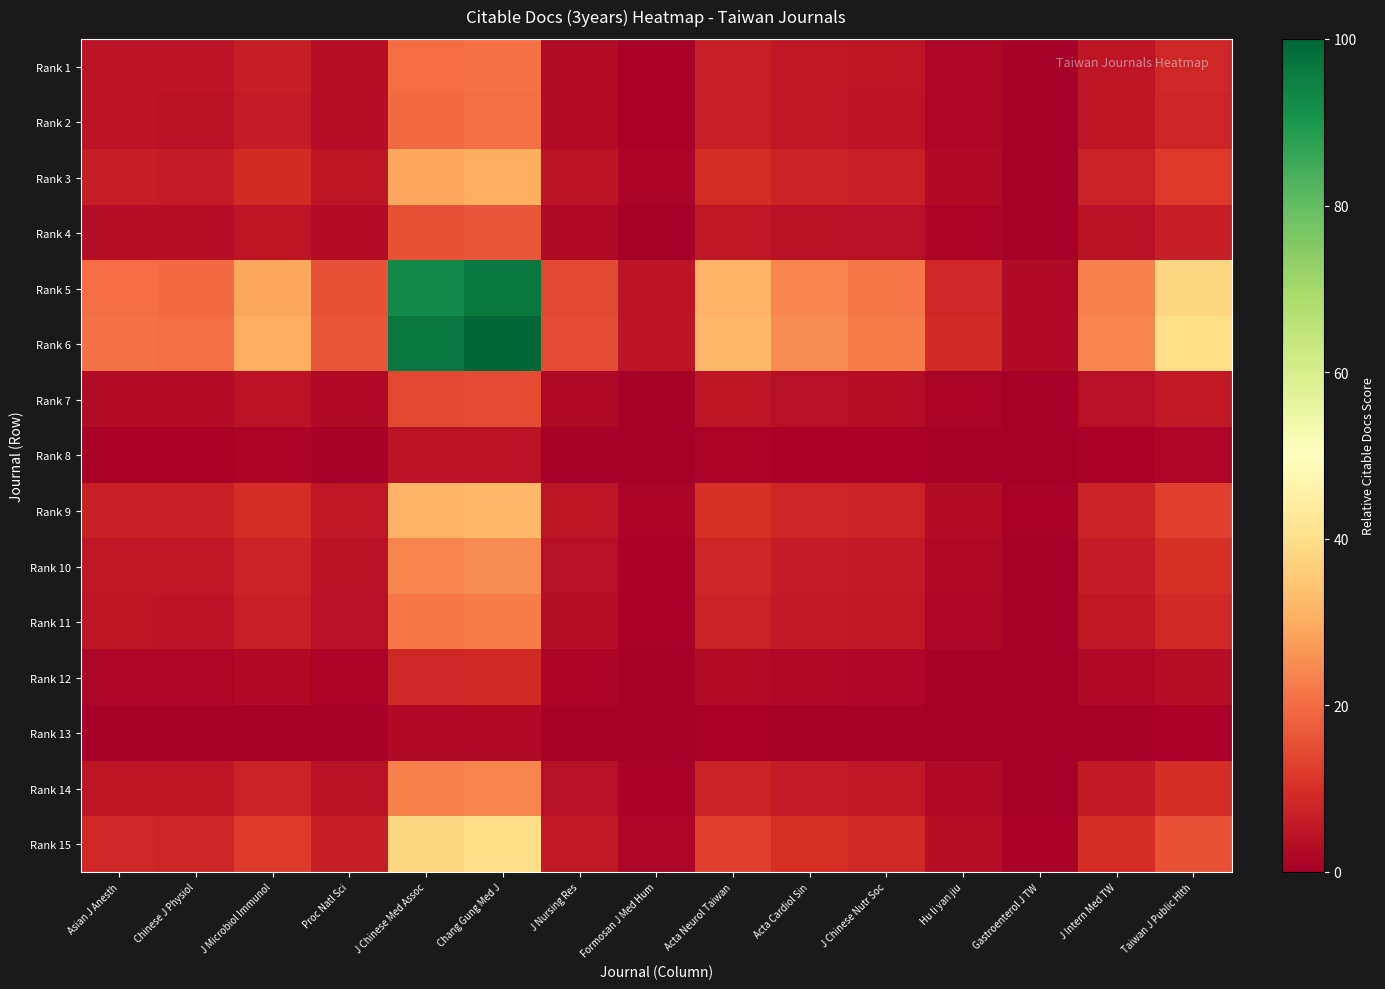

Reading left to right, extract all data points from this chart.

Rank 1: Asian J Anesth=4.4	Chinese J Physiol=4.3	J Microbiol Immunol=6.3	Proc Natl Sci=3.5	J Chinese Med Assoc=20.1	Chang Gung Med J=20.9	J Nursing Res=3.1	Formosan J Med Hum=1.0	Acta Neurol Taiwan=6.8	Acta Cardiol Sin=5.2	J Chinese Nutr Soc=4.7	Hu li yan jiu=1.8	Gastroenterol J TW=0.5	J Intern Med TW=5.0	Taiwan J Public Hlth=8.3
Rank 2: Asian J Anesth=4.3	Chinese J Physiol=4.3	J Microbiol Immunol=6.2	Proc Natl Sci=3.4	J Chinese Med Assoc=19.9	Chang Gung Med J=20.6	J Nursing Res=3.0	Formosan J Med Hum=0.9	Acta Neurol Taiwan=6.7	Acta Cardiol Sin=5.1	J Chinese Nutr Soc=4.7	Hu li yan jiu=1.8	Gastroenterol J TW=0.5	J Intern Med TW=5.0	Taiwan J Public Hlth=8.2
Rank 3: Asian J Anesth=6.3	Chinese J Physiol=6.2	J Microbiol Immunol=9.1	Proc Natl Sci=5.0	J Chinese Med Assoc=29.0	Chang Gung Med J=30.1	J Nursing Res=4.4	Formosan J Med Hum=1.4	Acta Neurol Taiwan=9.7	Acta Cardiol Sin=7.5	J Chinese Nutr Soc=6.8	Hu li yan jiu=2.6	Gastroenterol J TW=0.8	J Intern Med TW=7.2	Taiwan J Public Hlth=11.9
Rank 4: Asian J Anesth=3.5	Chinese J Physiol=3.4	J Microbiol Immunol=5.0	Proc Natl Sci=2.8	J Chinese Med Assoc=16.0	Chang Gung Med J=16.6	J Nursing Res=2.4	Formosan J Med Hum=0.8	Acta Neurol Taiwan=5.4	Acta Cardiol Sin=4.1	J Chinese Nutr Soc=3.8	Hu li yan jiu=1.4	Gastroenterol J TW=0.4	J Intern Med TW=4.0	Taiwan J Public Hlth=6.6
Rank 5: Asian J Anesth=20.1	Chinese J Physiol=19.9	J Microbiol Immunol=29.0	Proc Natl Sci=16.0	J Chinese Med Assoc=92.7	Chang Gung Med J=96.3	J Nursing Res=14.1	Formosan J Med Hum=4.4	Acta Neurol Taiwan=31.2	Acta Cardiol Sin=24.0	J Chinese Nutr Soc=21.8	Hu li yan jiu=8.3	Gastroenterol J TW=2.5	J Intern Med TW=23.2	Taiwan J Public Hlth=38.1
Rank 6: Asian J Anesth=20.9	Chinese J Physiol=20.6	J Microbiol Immunol=30.1	Proc Natl Sci=16.6	J Chinese Med Assoc=96.3	Chang Gung Med J=100.0	J Nursing Res=14.6	Formosan J Med Hum=4.6	Acta Neurol Taiwan=32.4	Acta Cardiol Sin=24.9	J Chinese Nutr Soc=22.6	Hu li yan jiu=8.6	Gastroenterol J TW=2.6	J Intern Med TW=24.1	Taiwan J Public Hlth=39.5
Rank 7: Asian J Anesth=3.1	Chinese J Physiol=3.0	J Microbiol Immunol=4.4	Proc Natl Sci=2.4	J Chinese Med Assoc=14.1	Chang Gung Med J=14.6	J Nursing Res=2.1	Formosan J Med Hum=0.7	Acta Neurol Taiwan=4.7	Acta Cardiol Sin=3.6	J Chinese Nutr Soc=3.3	Hu li yan jiu=1.3	Gastroenterol J TW=0.4	J Intern Med TW=3.5	Taiwan J Public Hlth=5.8
Rank 8: Asian J Anesth=1.0	Chinese J Physiol=0.9	J Microbiol Immunol=1.4	Proc Natl Sci=0.8	J Chinese Med Assoc=4.4	Chang Gung Med J=4.6	J Nursing Res=0.7	Formosan J Med Hum=0.2	Acta Neurol Taiwan=1.5	Acta Cardiol Sin=1.1	J Chinese Nutr Soc=1.0	Hu li yan jiu=0.4	Gastroenterol J TW=0.1	J Intern Med TW=1.1	Taiwan J Public Hlth=1.8
Rank 9: Asian J Anesth=6.8	Chinese J Physiol=6.7	J Microbiol Immunol=9.7	Proc Natl Sci=5.4	J Chinese Med Assoc=31.2	Chang Gung Med J=32.4	J Nursing Res=4.7	Formosan J Med Hum=1.5	Acta Neurol Taiwan=10.5	Acta Cardiol Sin=8.1	J Chinese Nutr Soc=7.3	Hu li yan jiu=2.8	Gastroenterol J TW=0.8	J Intern Med TW=7.8	Taiwan J Public Hlth=12.8
Rank 10: Asian J Anesth=5.2	Chinese J Physiol=5.1	J Microbiol Immunol=7.5	Proc Natl Sci=4.1	J Chinese Med Assoc=24.0	Chang Gung Med J=24.9	J Nursing Res=3.6	Formosan J Med Hum=1.1	Acta Neurol Taiwan=8.1	Acta Cardiol Sin=6.2	J Chinese Nutr Soc=5.6	Hu li yan jiu=2.1	Gastroenterol J TW=0.6	J Intern Med TW=6.0	Taiwan J Public Hlth=9.9
Rank 11: Asian J Anesth=4.7	Chinese J Physiol=4.7	J Microbiol Immunol=6.8	Proc Natl Sci=3.8	J Chinese Med Assoc=21.8	Chang Gung Med J=22.6	J Nursing Res=3.3	Formosan J Med Hum=1.0	Acta Neurol Taiwan=7.3	Acta Cardiol Sin=5.6	J Chinese Nutr Soc=5.1	Hu li yan jiu=1.9	Gastroenterol J TW=0.6	J Intern Med TW=5.4	Taiwan J Public Hlth=9.0
Rank 12: Asian J Anesth=1.8	Chinese J Physiol=1.8	J Microbiol Immunol=2.6	Proc Natl Sci=1.4	J Chinese Med Assoc=8.3	Chang Gung Med J=8.6	J Nursing Res=1.3	Formosan J Med Hum=0.4	Acta Neurol Taiwan=2.8	Acta Cardiol Sin=2.1	J Chinese Nutr Soc=1.9	Hu li yan jiu=0.7	Gastroenterol J TW=0.2	J Intern Med TW=2.1	Taiwan J Public Hlth=3.4
Rank 13: Asian J Anesth=0.5	Chinese J Physiol=0.5	J Microbiol Immunol=0.8	Proc Natl Sci=0.4	J Chinese Med Assoc=2.5	Chang Gung Med J=2.6	J Nursing Res=0.4	Formosan J Med Hum=0.1	Acta Neurol Taiwan=0.8	Acta Cardiol Sin=0.6	J Chinese Nutr Soc=0.6	Hu li yan jiu=0.2	Gastroenterol J TW=0.1	J Intern Med TW=0.6	Taiwan J Public Hlth=1.0
Rank 14: Asian J Anesth=5.0	Chinese J Physiol=5.0	J Microbiol Immunol=7.2	Proc Natl Sci=4.0	J Chinese Med Assoc=23.2	Chang Gung Med J=24.1	J Nursing Res=3.5	Formosan J Med Hum=1.1	Acta Neurol Taiwan=7.8	Acta Cardiol Sin=6.0	J Chinese Nutr Soc=5.4	Hu li yan jiu=2.1	Gastroenterol J TW=0.6	J Intern Med TW=5.8	Taiwan J Public Hlth=9.5
Rank 15: Asian J Anesth=8.3	Chinese J Physiol=8.2	J Microbiol Immunol=11.9	Proc Natl Sci=6.6	J Chinese Med Assoc=38.1	Chang Gung Med J=39.5	J Nursing Res=5.8	Formosan J Med Hum=1.8	Acta Neurol Taiwan=12.8	Acta Cardiol Sin=9.9	J Chinese Nutr Soc=9.0	Hu li yan jiu=3.4	Gastroenterol J TW=1.0	J Intern Med TW=9.5	Taiwan J Public Hlth=15.6